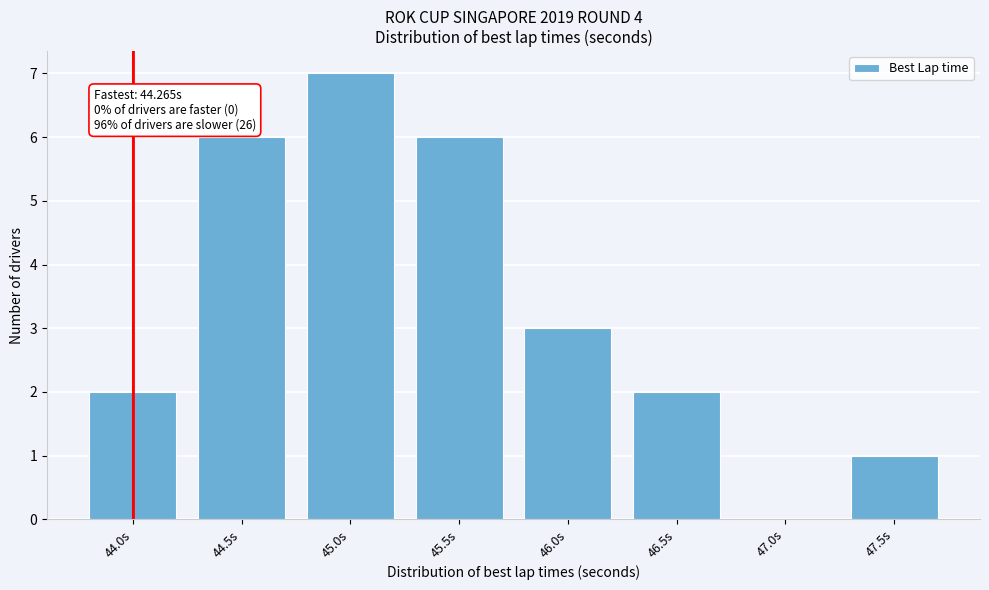

Reading left to right, extract all data points from this chart.

44.0s=2	44.5s=6	45.0s=7	45.5s=6	46.0s=3	46.5s=2	47.0s=0	47.5s=1